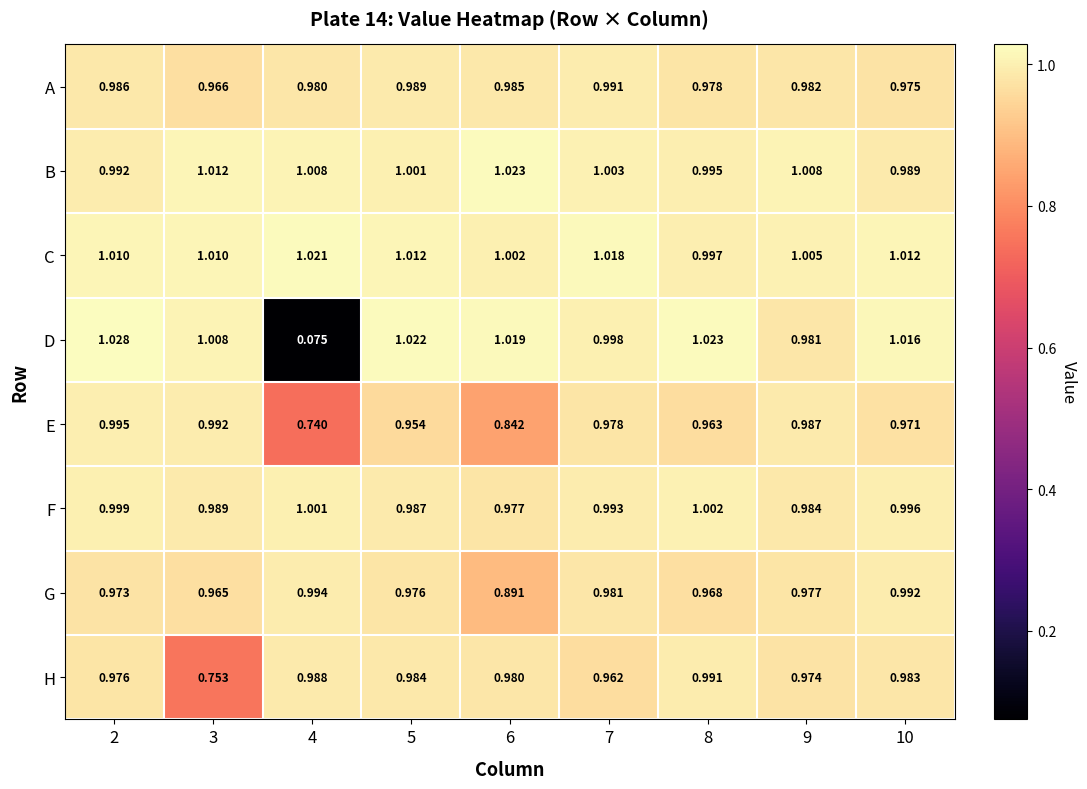

Which series has the largest total across all categories?

C